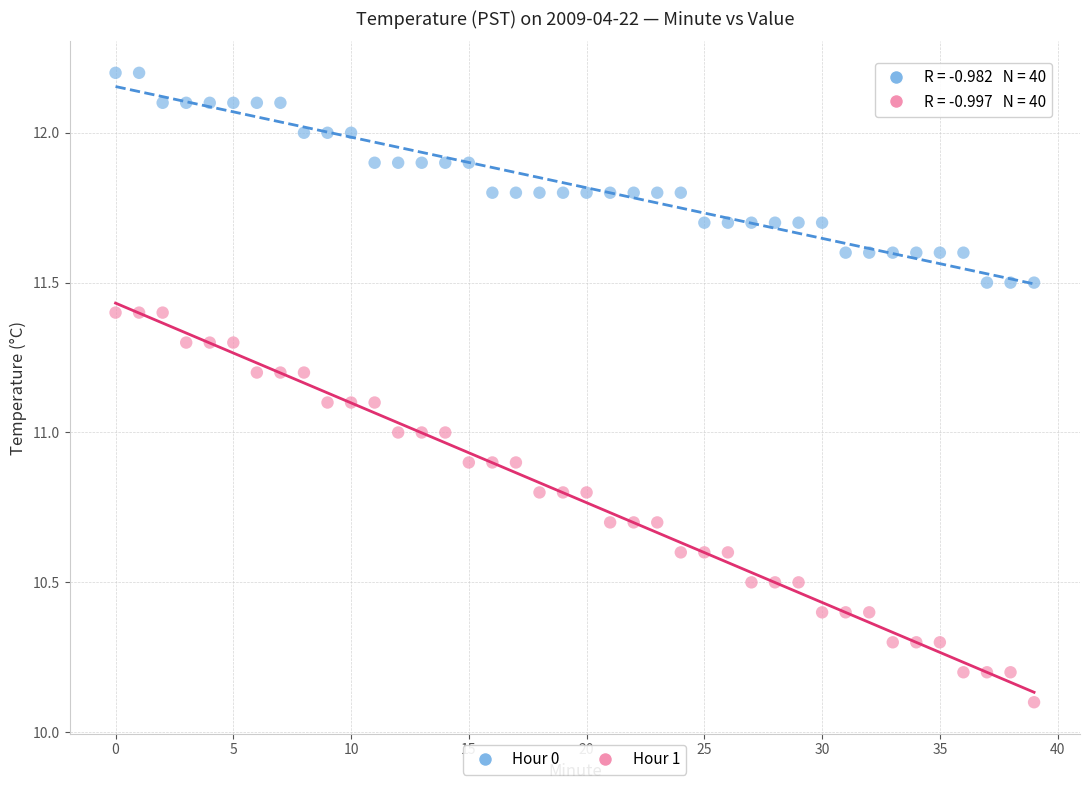

What are all the series names shown in the legend?

Hour 0, Hour 1